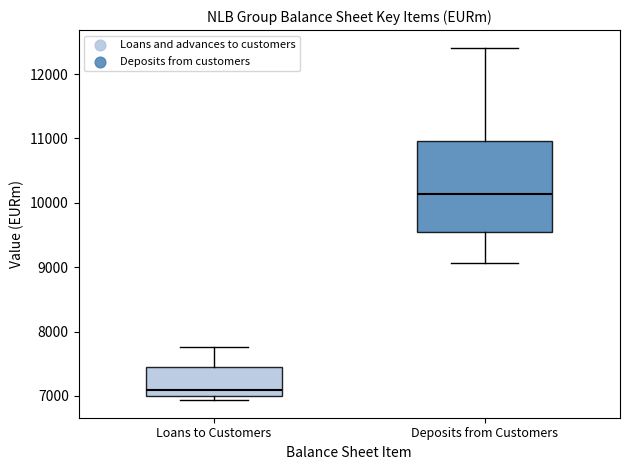

Reading left to right, read every box against the y-axis: the position of its median line, the range the box covers, and the ends of its whiskers. The values are not printed on the chart, so give them approximately, as read against the axis.

Loans to Customers: median 7100, box 7000 to 7400, whiskers 6900 to 7800
Deposits from Customers: median 10100, box 9600 to 11000, whiskers 9100 to 12400